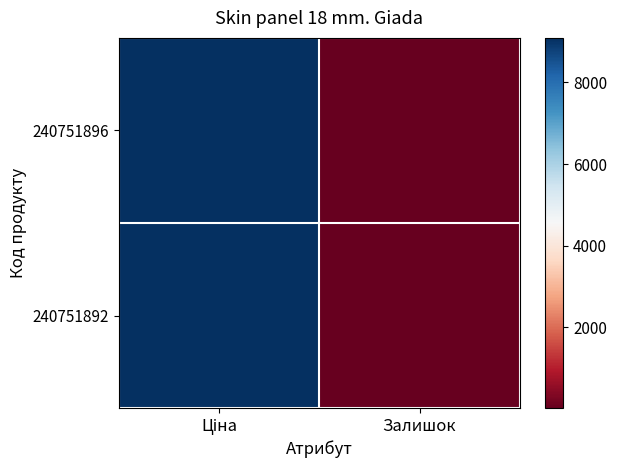

At Залишок, list the series in order from largest to smallest.

240751896, 240751892